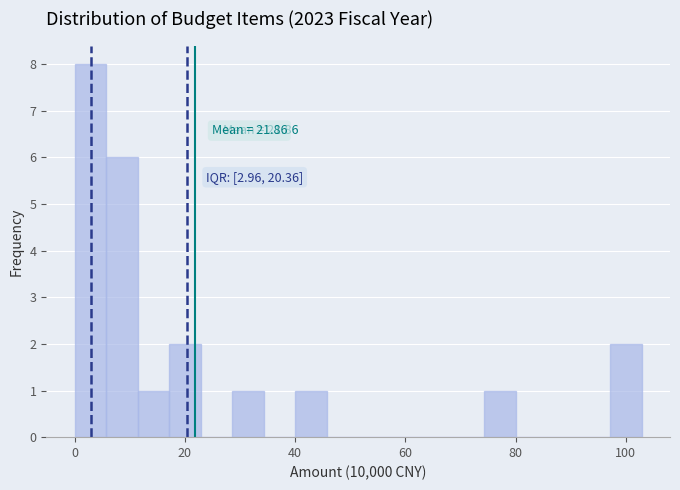

Read against the x-axis, roughly where is the centre of the tallest bar?

2